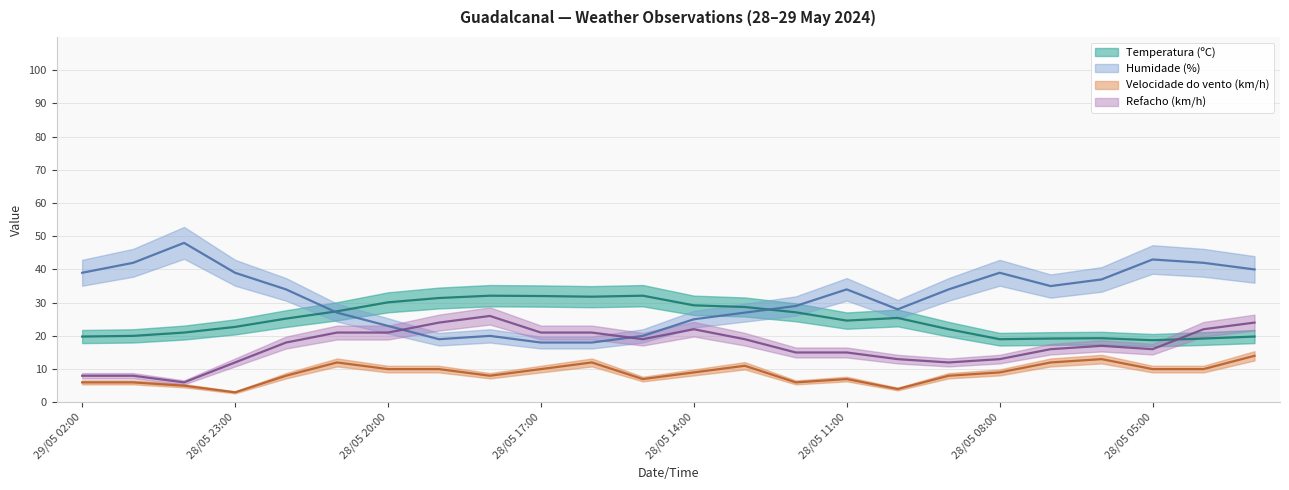

Reading left to right, extract all data points from this chart.

Temperatura (ºC): 19.8	20.0	21.0	22.7	25.2	27.4	30.1	31.4	32.1	32.0	31.8	32.1	29.2	28.7	27.1	24.6	25.4	22.0	19.0	19.2	19.3	18.7	19.2	19.8
Humidade (%): 39.0	42.0	48.0	39.0	34.0	27.0	23.0	19.0	20.0	18.0	18.0	20.0	25.0	27.0	29.0	34.0	28.0	34.0	39.0	35.0	37.0	43.0	42.0	40.0
Velocidade do vento (km/h): 6.0	6.0	5.0	3.0	8.0	12.0	10.0	10.0	8.0	10.0	12.0	7.0	9.0	11.0	6.0	7.0	4.0	8.0	9.0	12.0	13.0	10.0	10.0	14.0
Refacho (km/h): 8.0	8.0	6.0	12.0	18.0	21.0	21.0	24.0	26.0	21.0	21.0	19.0	22.0	19.0	15.0	15.0	13.0	12.0	13.0	16.0	17.0	16.0	22.0	24.0